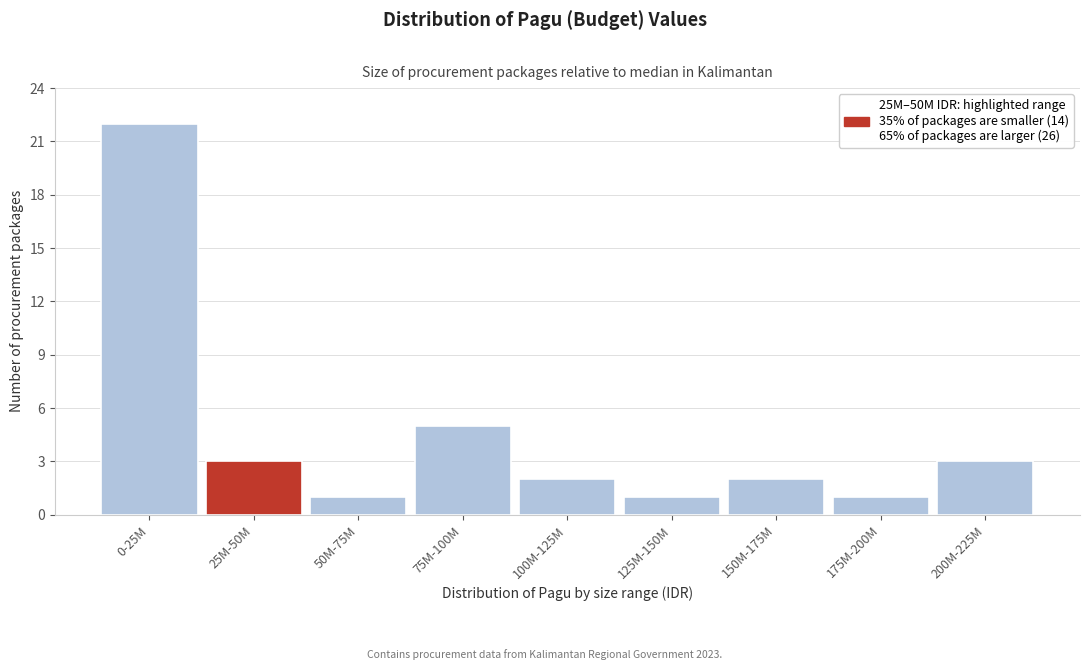

Reading left to right, list all the values displayed in this chart.

0-25M=22	25M-50M=3	50M-75M=1	75M-100M=5	100M-125M=2	125M-150M=1	150M-175M=2	175M-200M=1	200M-225M=3